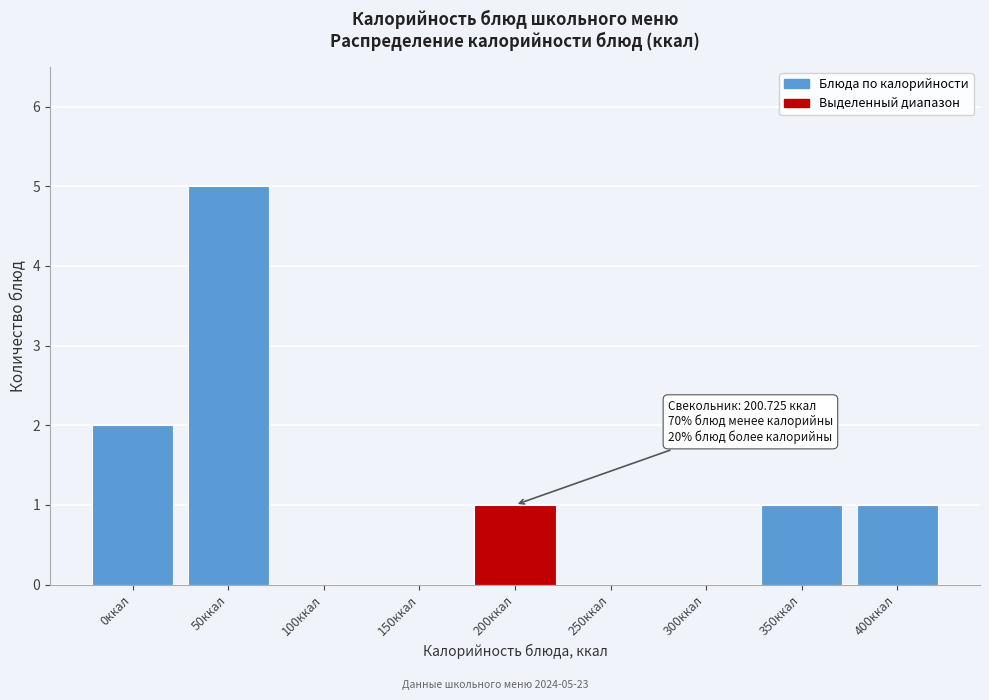

Reading right to left, transcribe all the data shown in this chart.

400ккал=1	350ккал=1	300ккал=0	250ккал=0	200ккал=1	150ккал=0	100ккал=0	50ккал=5	0ккал=2